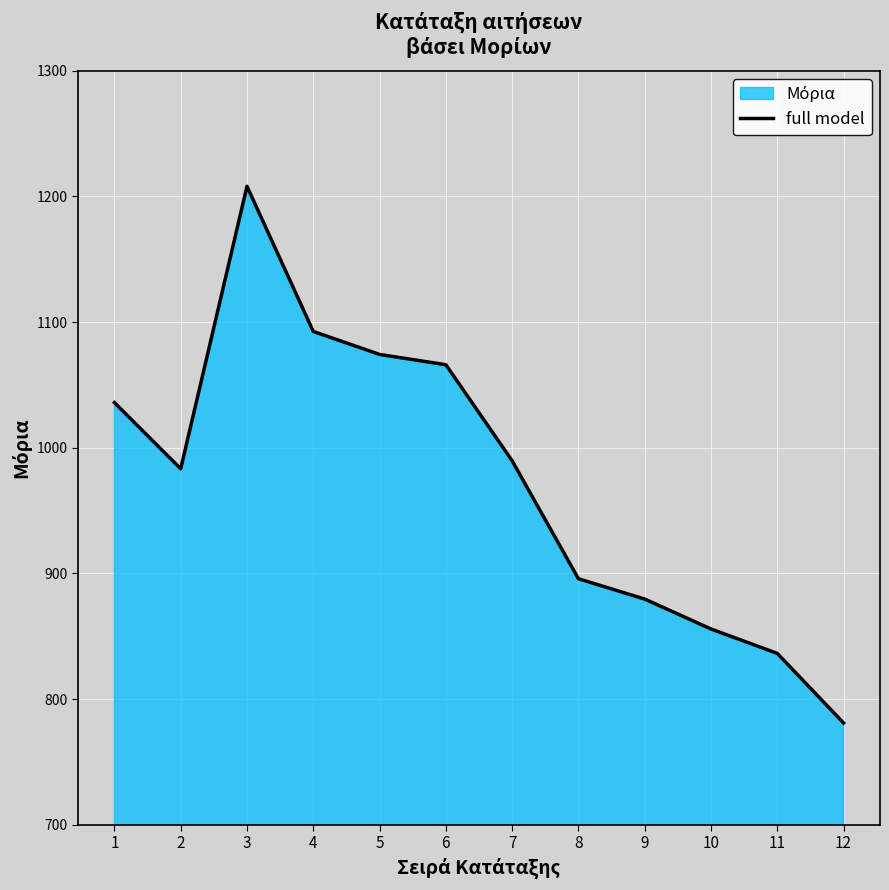

Reading left to right, list all the values displayed in this chart.

1=1036.0	2=983.3	3=1208.1	4=1092.6	5=1074.3	6=1066.1	7=989.7	8=895.8	9=879.6	10=855.8	11=836.4	12=781.0